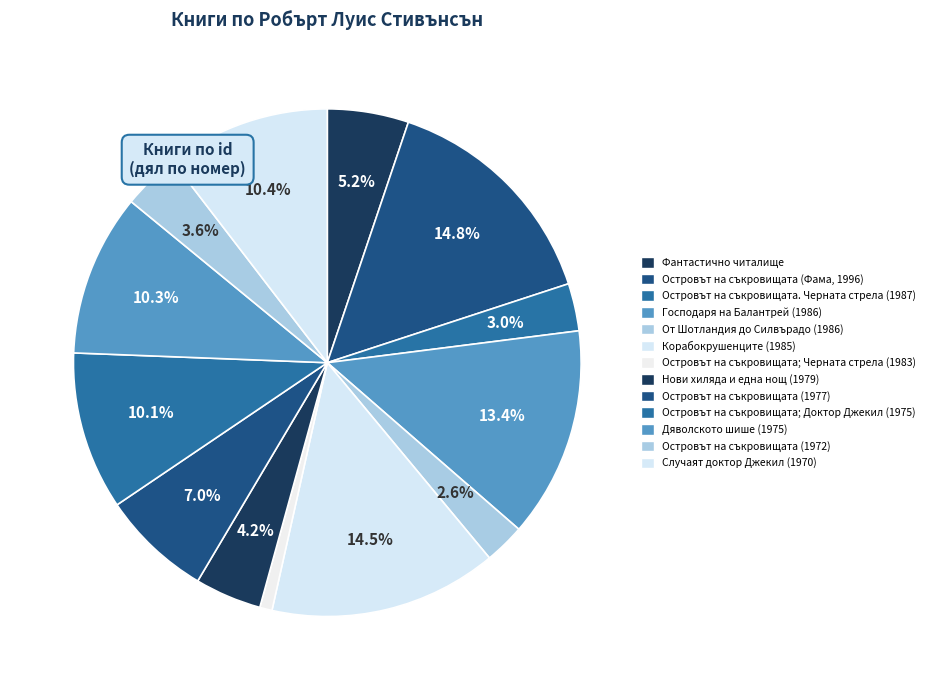

To the nearest percent, what is the difference between the largest and smallest slice percentages?

14%